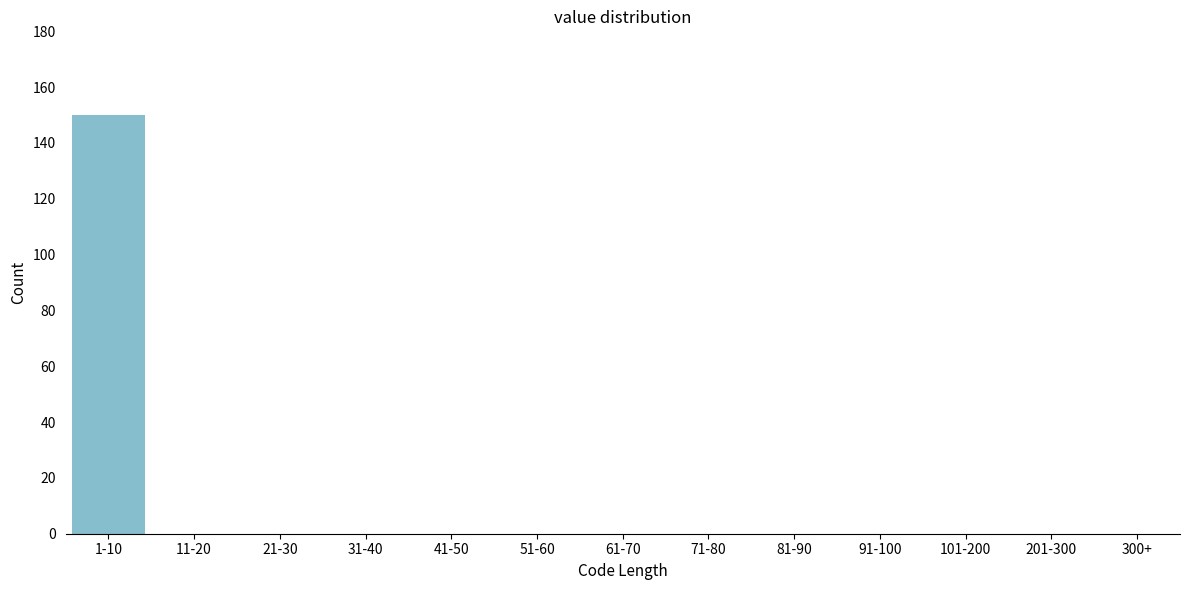

Reading left to right, what are all the values shown in this chart?

1-10=150	11-20=0	21-30=0	31-40=0	41-50=0	51-60=0	61-70=0	71-80=0	81-90=0	91-100=0	101-200=0	201-300=0	300+=0